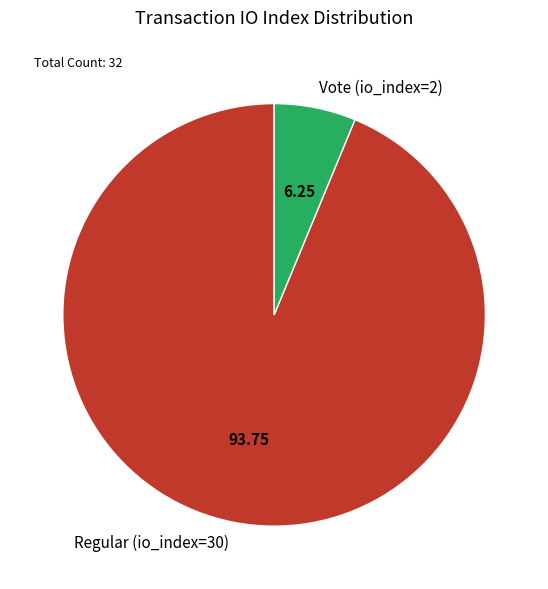

Is it true that Vote (io_index=2) is 14% of the pie?

False